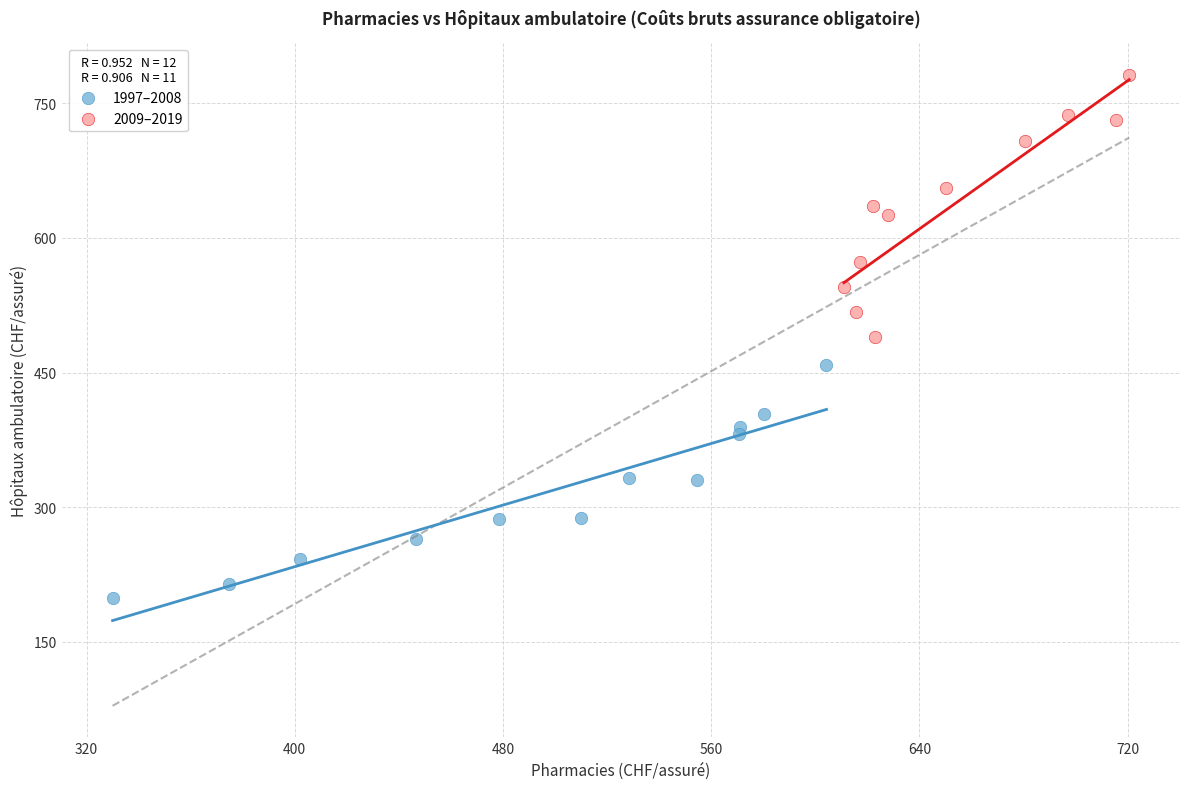

What are all the series names shown in the legend?

1997–2008, 2009–2019